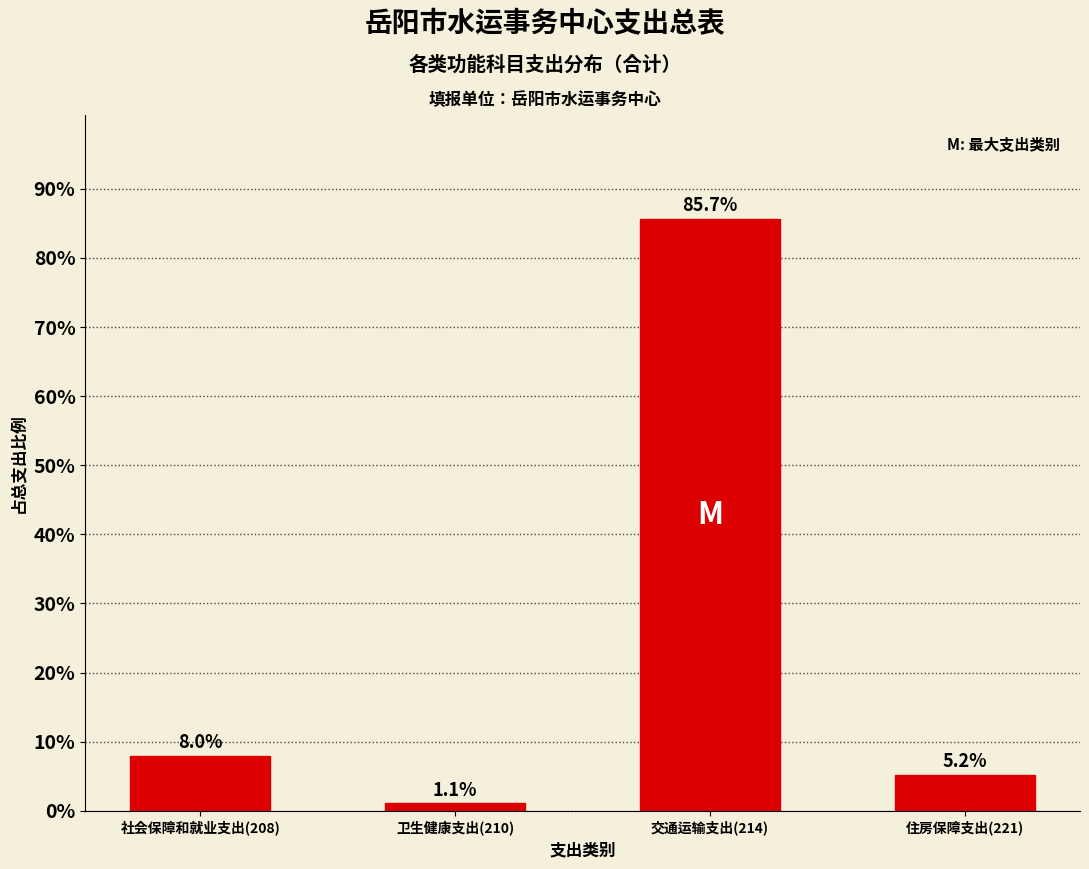

Reading left to right, transcribe all the data shown in this chart.

8.0	1.1	85.7	5.2